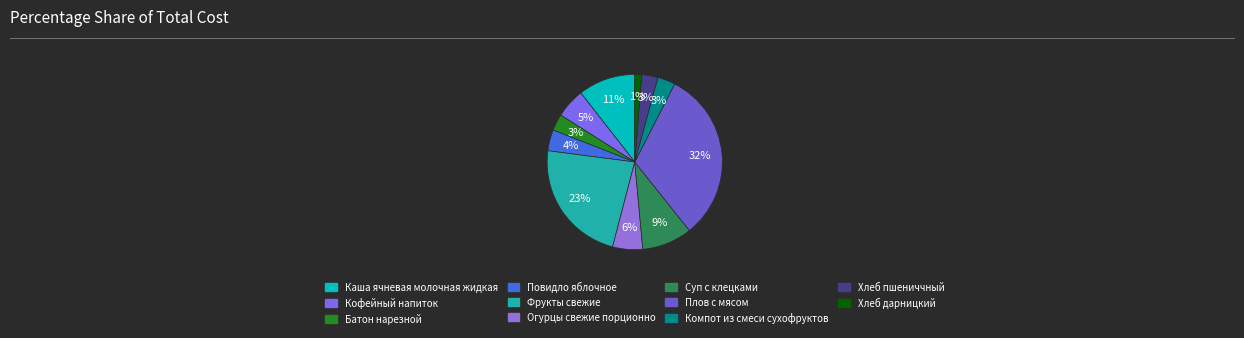

What percentage is the Каша ячневая молочная жидкая slice, to the nearest percent?

11%